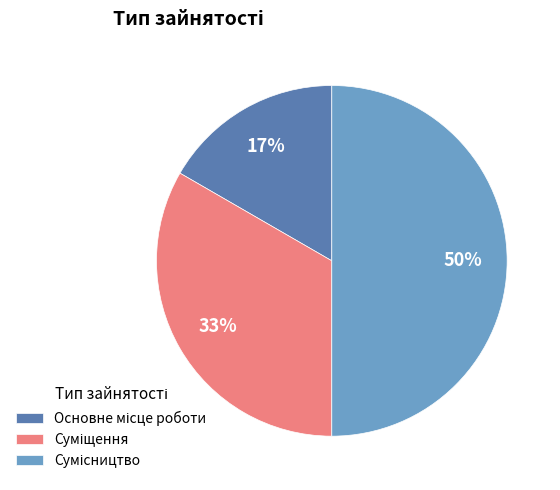

To the nearest percent, what is the difference between the largest and smallest slice percentages?

33%